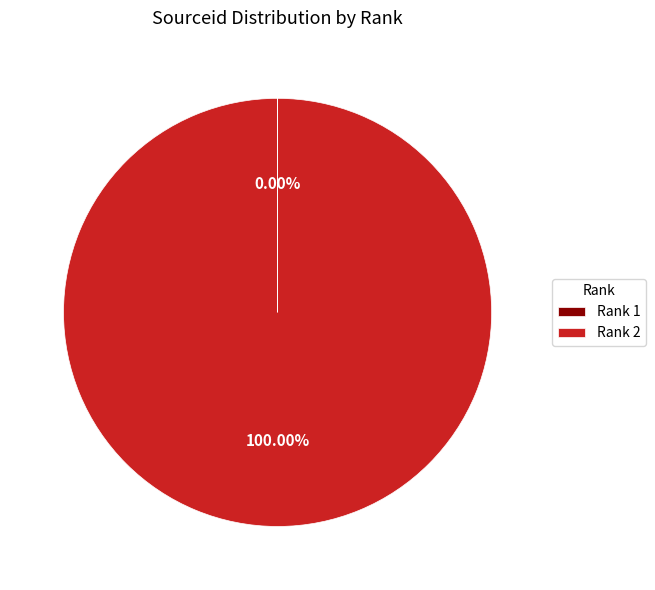

To the nearest percent, what is the difference between the largest and smallest slice percentages?

100%